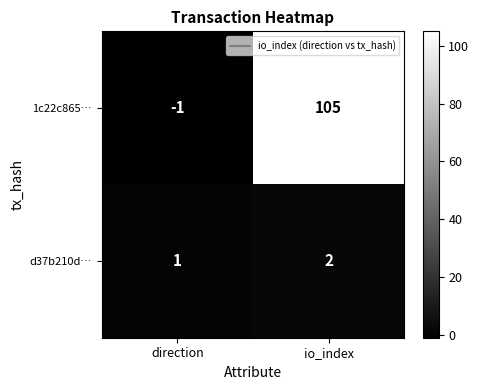

At which category does the chart reach its minimum across all series?

direction